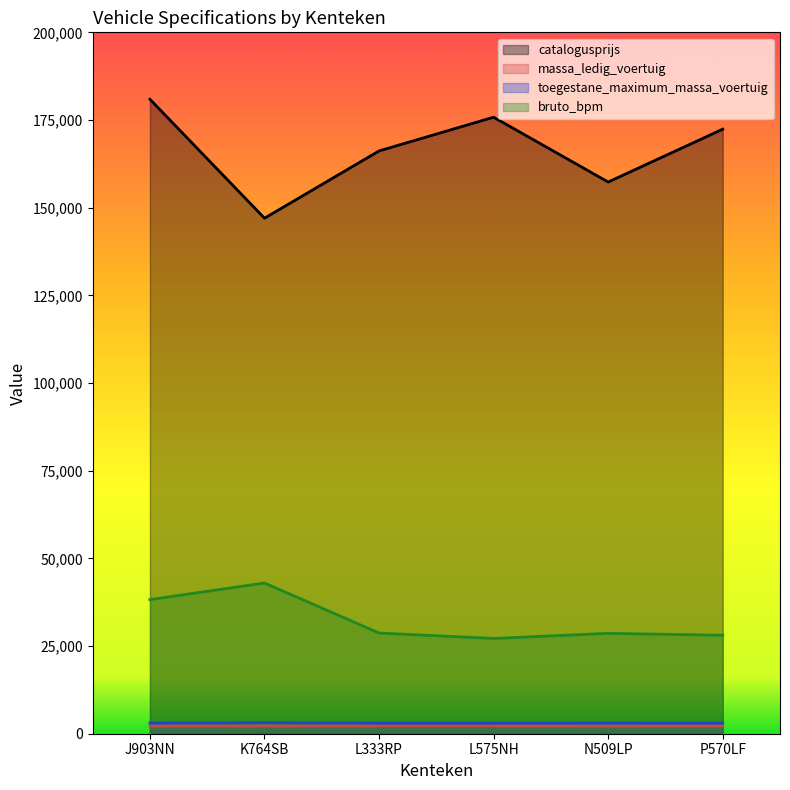

At how many categories does at least one series exceed 162637?

4